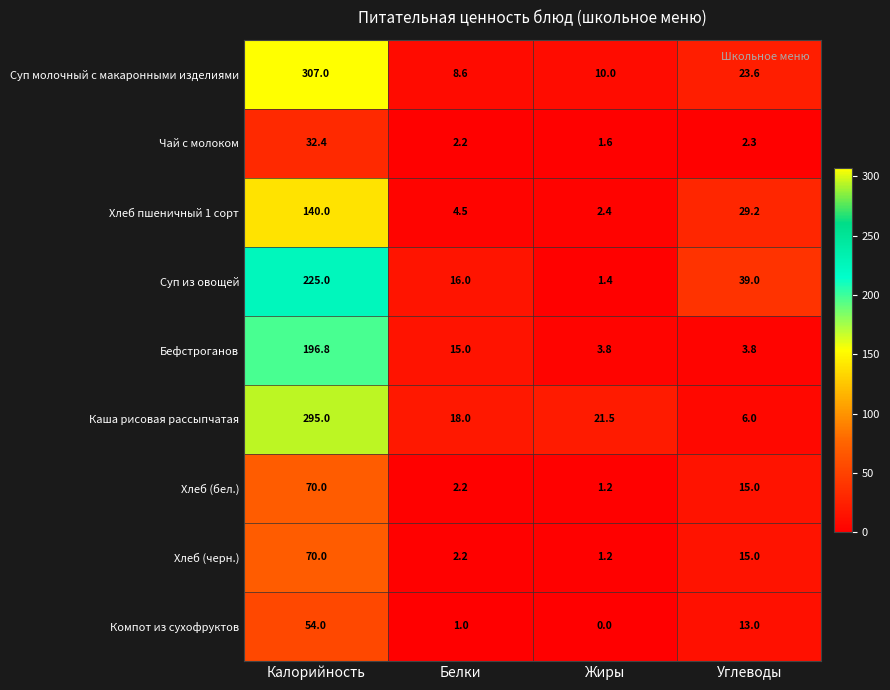

What is the difference between the maximum and minimum values in the Хлеб (бел.) series?

68.8